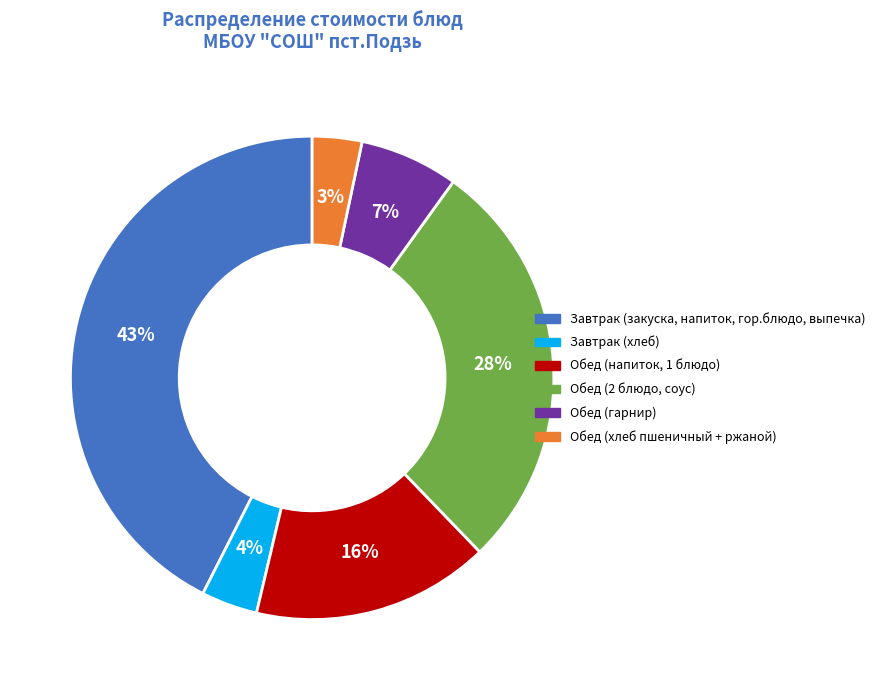

Which has a higher value, Завтрак (закуска, напиток, гор.блюдо, выпечка) or Обед (гарнир)?

Завтрак (закуска, напиток, гор.блюдо, выпечка)